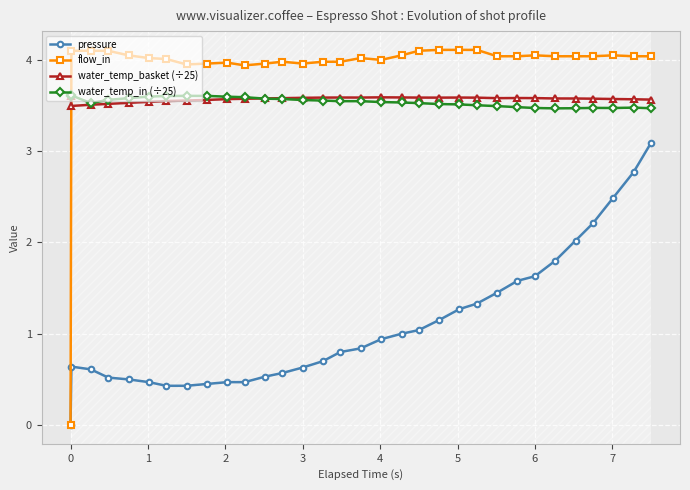

What is the maximum value for pressure?

3.1